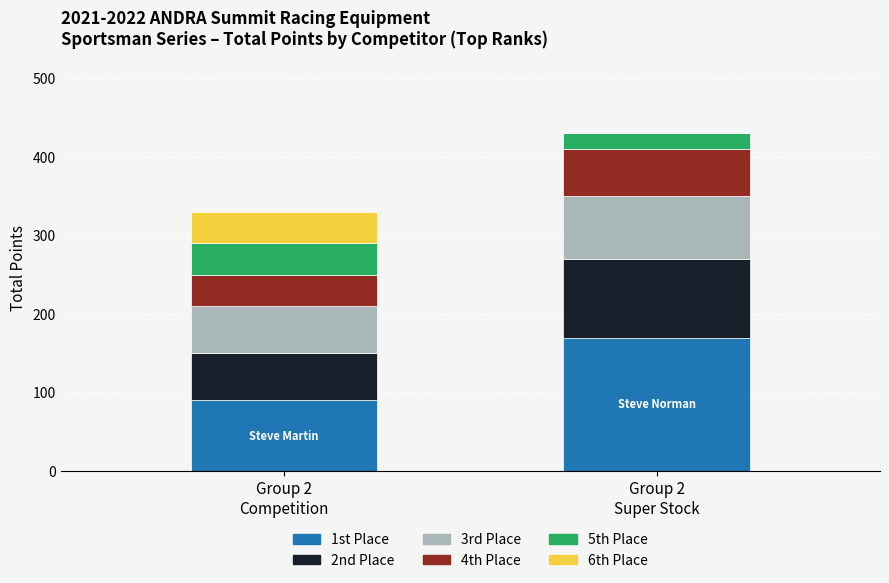

What are all the series names shown in the legend?

1st Place, 2nd Place, 3rd Place, 4th Place, 5th Place, 6th Place